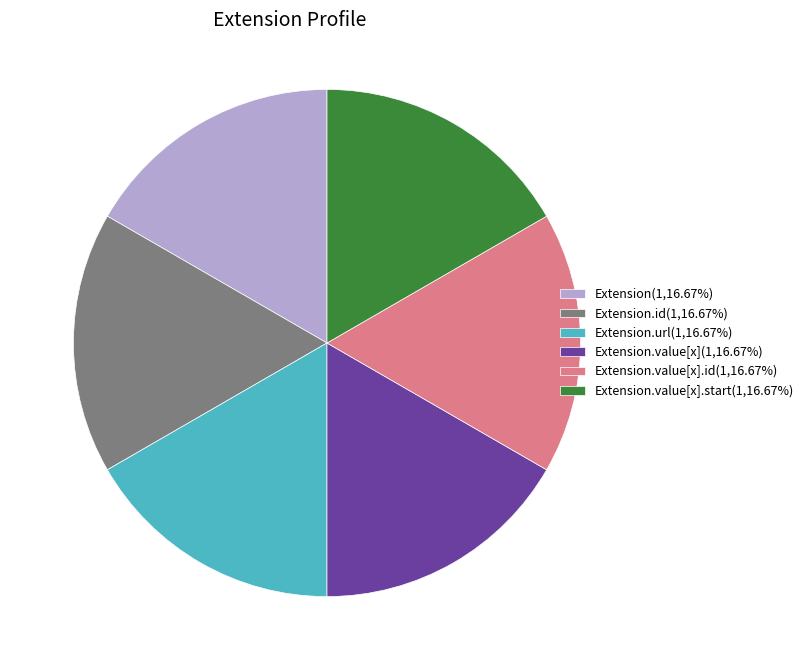

Is Extension.value[x].id(1,16.67%) the majority of the pie?

No